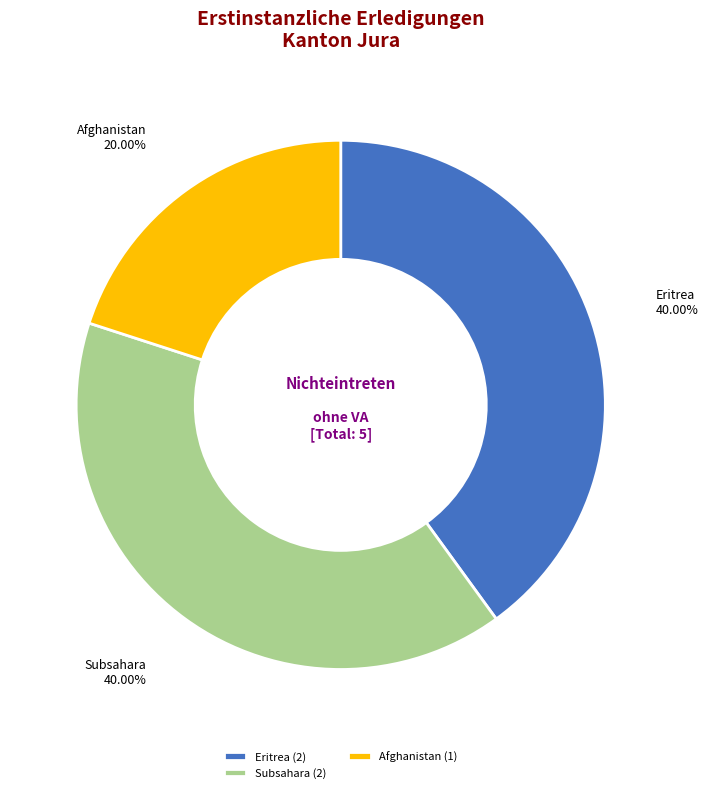

The Subsahara slice represents 50% of the pie. True or false?

False